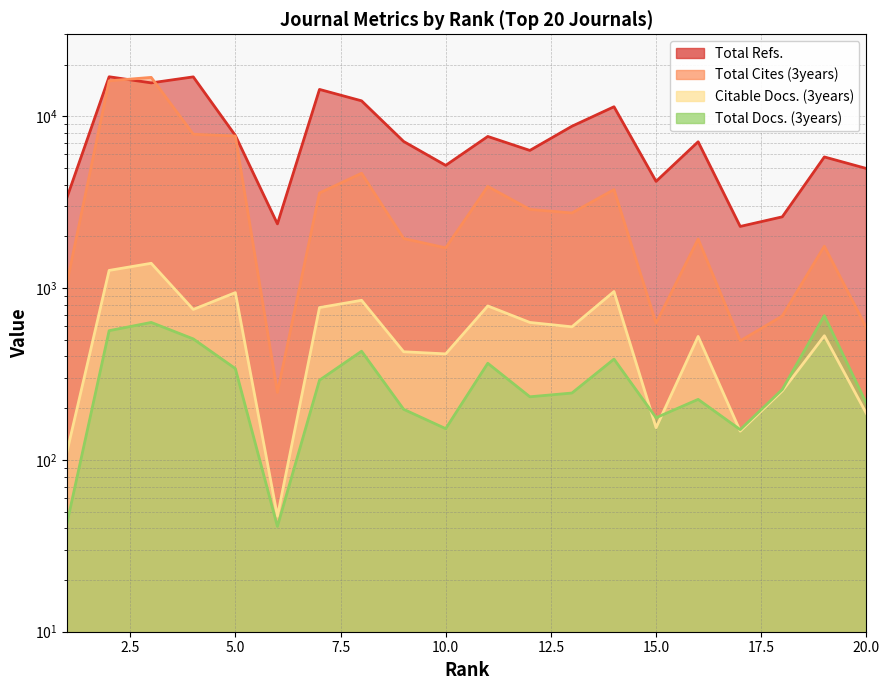

True or false: Total Docs. (3years) and Total Cites (3years) cross at least once.

False